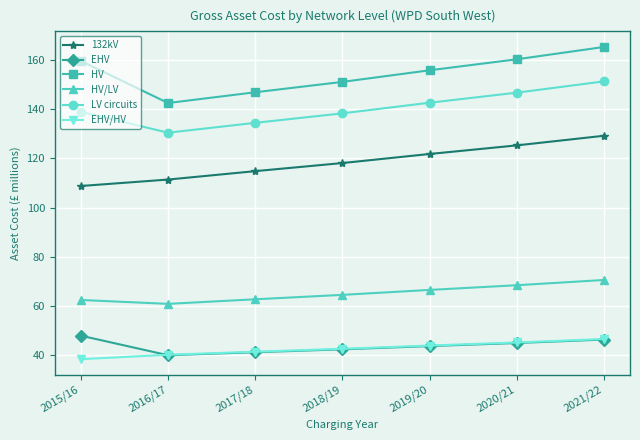

What is the sum of the HV/LV values at 2021/22 and 2020/21?

138.9